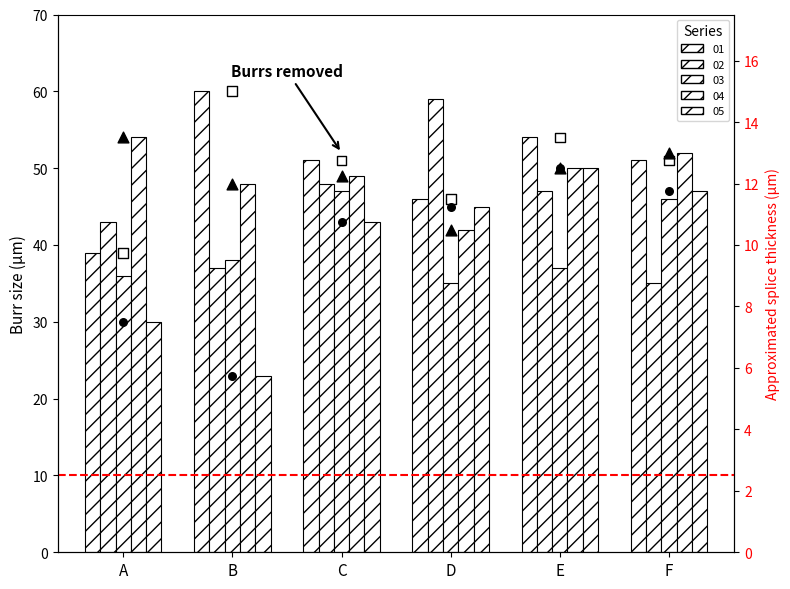

What are all the series names shown in the legend?

01, 02, 03, 04, 05